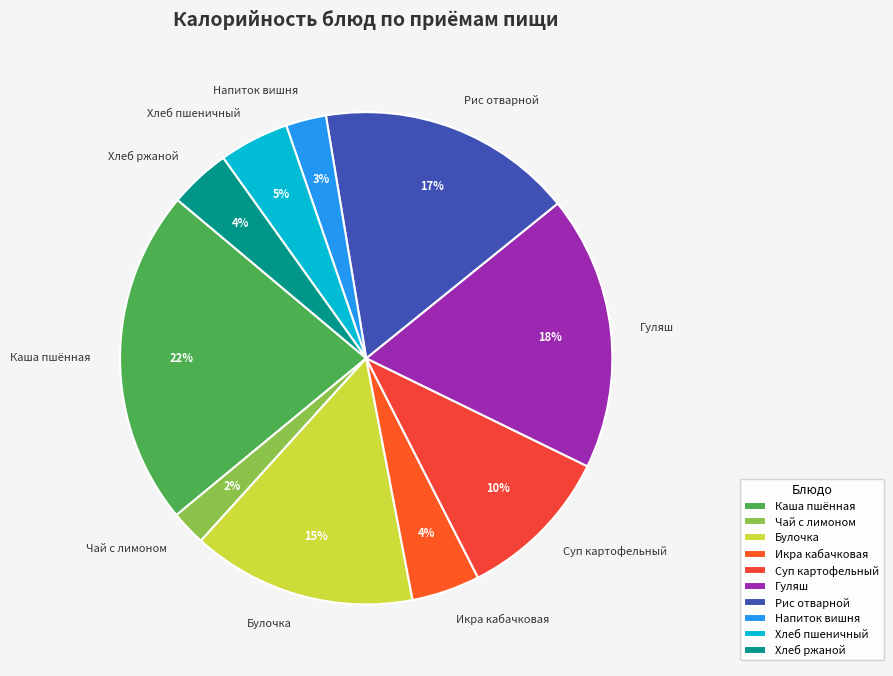

To the nearest percent, what portion does Хлеб ржаной represent?

4%